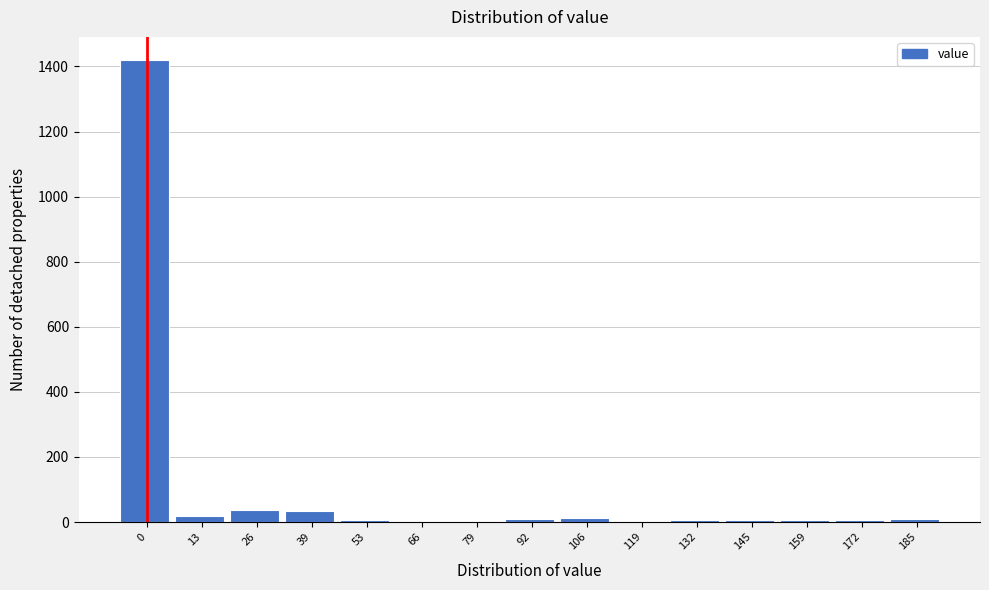

What is the sum of all values?

1580